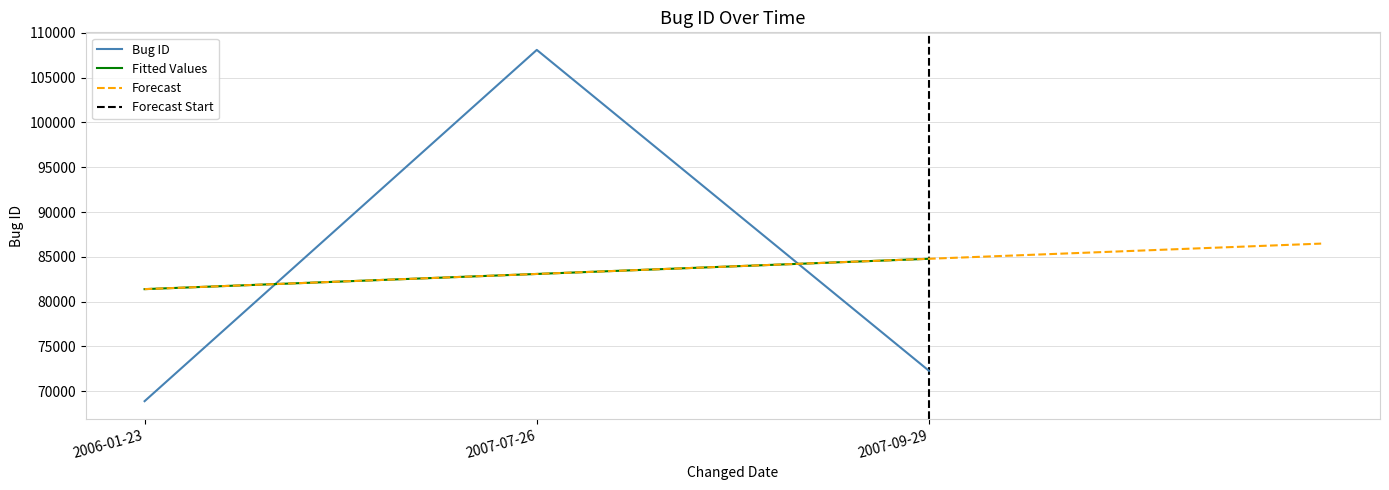

The chart shows a value of 26135 at 2007-07-26. True or false?

False